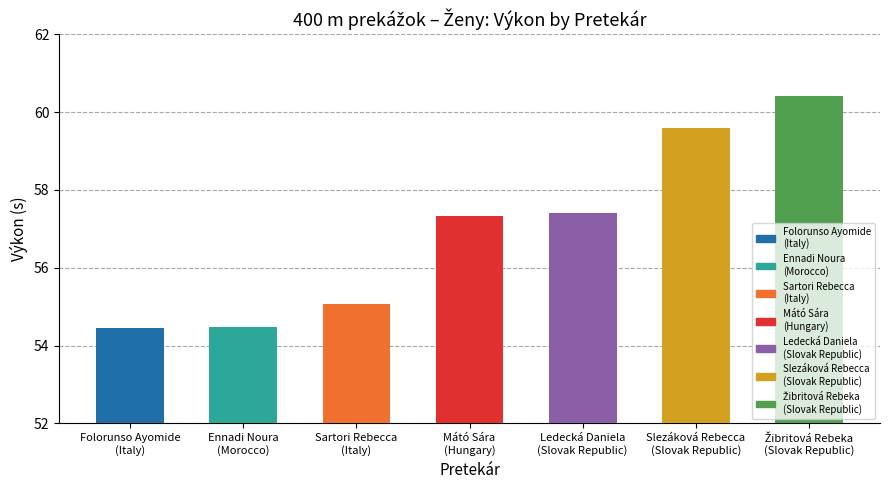

What is the minimum value shown in the chart?

54.4